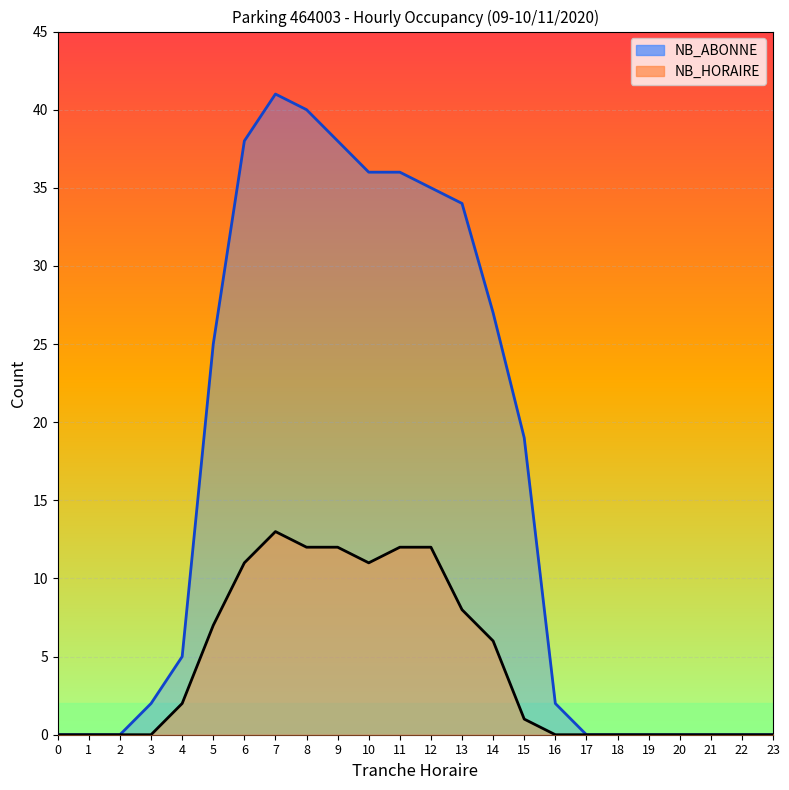

Rank the series at 22 from lowest to highest value.

NB_ABONNE, NB_HORAIRE